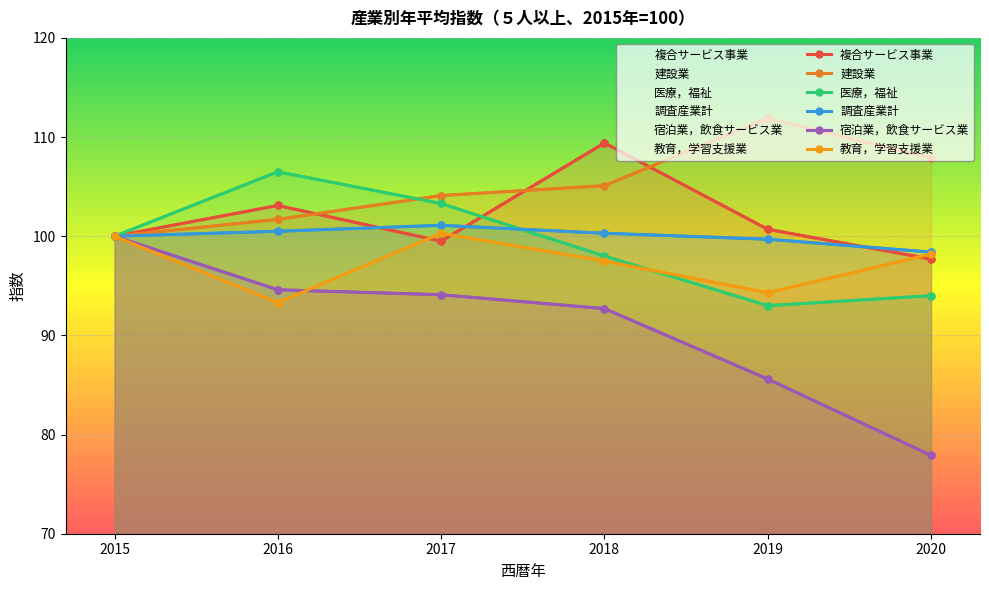

What is the sum of all 医療，福祉 values?

594.8